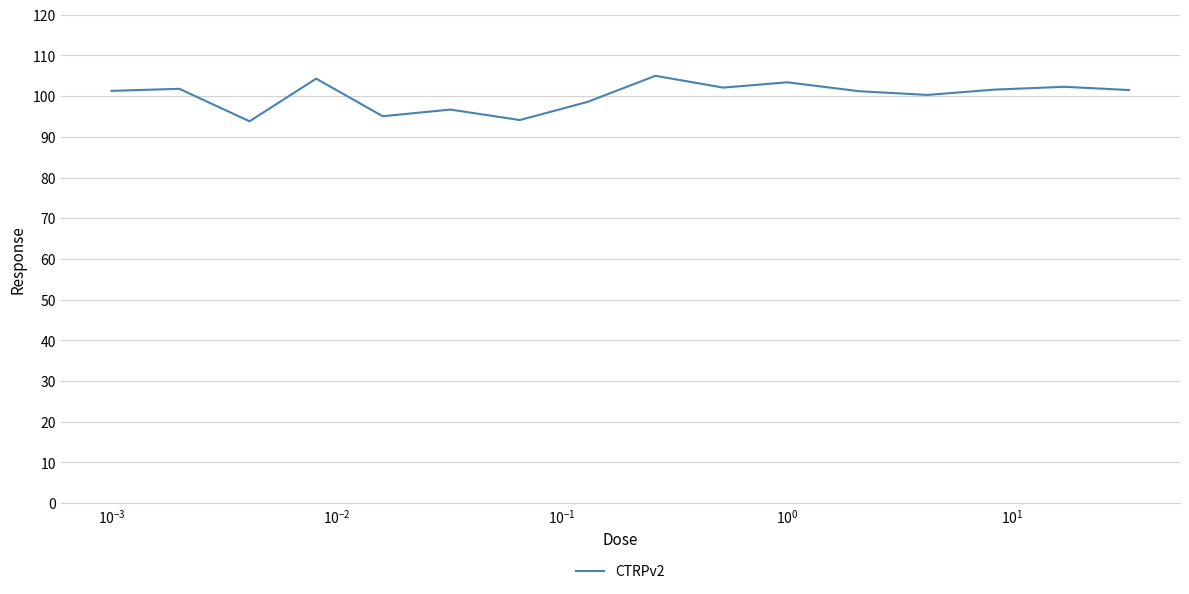

What is the difference between the maximum and second lowest values?

10.9